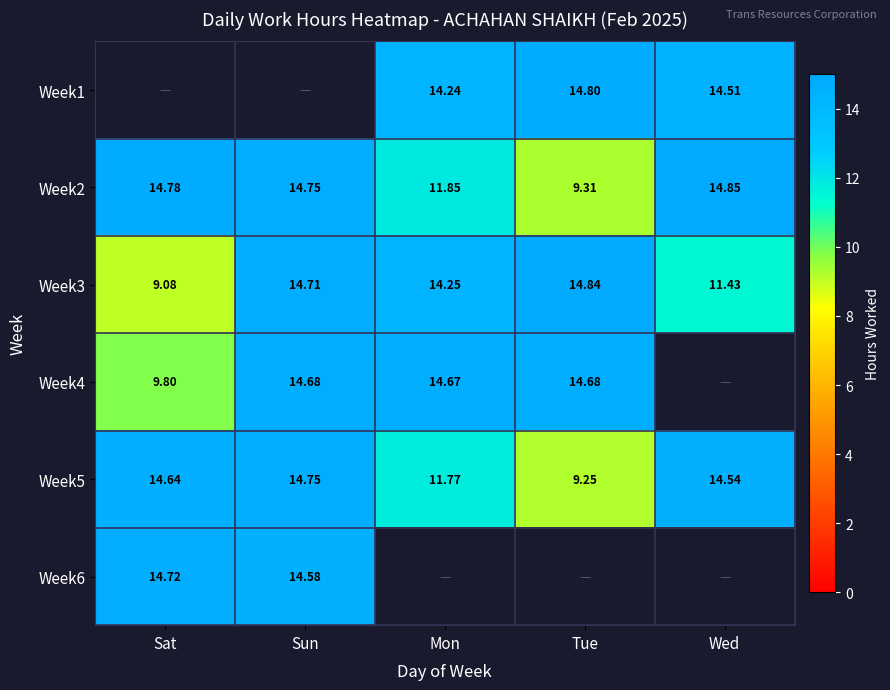

Is the value of Week5 at Wed greater than the value of Week3 at Sat?

Yes